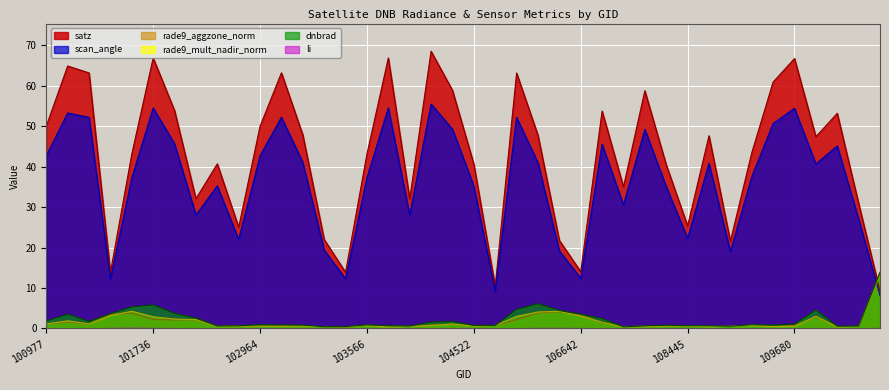

Between 103092 and 107562, which series saw the biggest shift?

satz